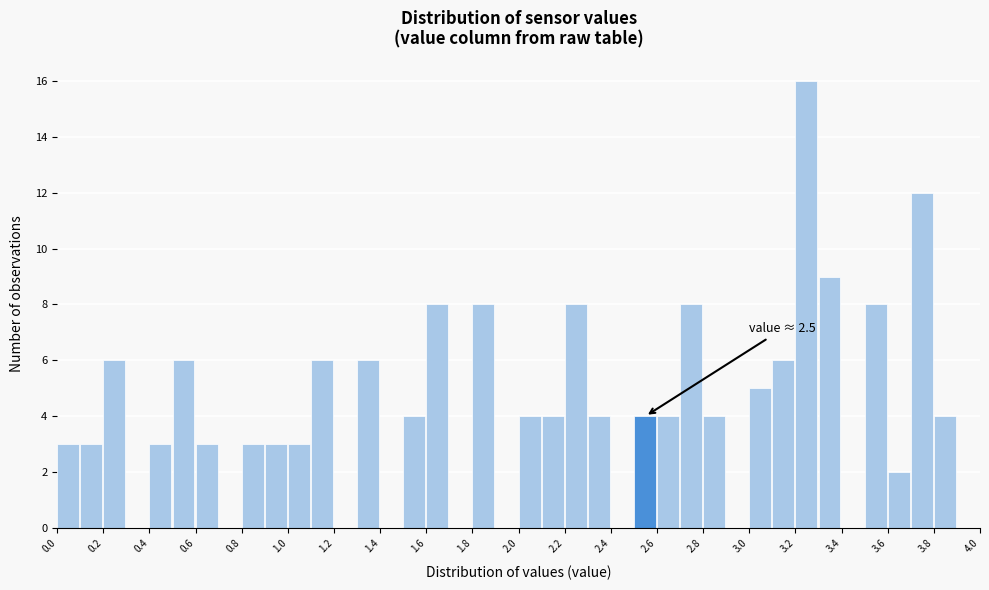

Over which range of the x-axis is the bar tallest?

3.2 to 3.3